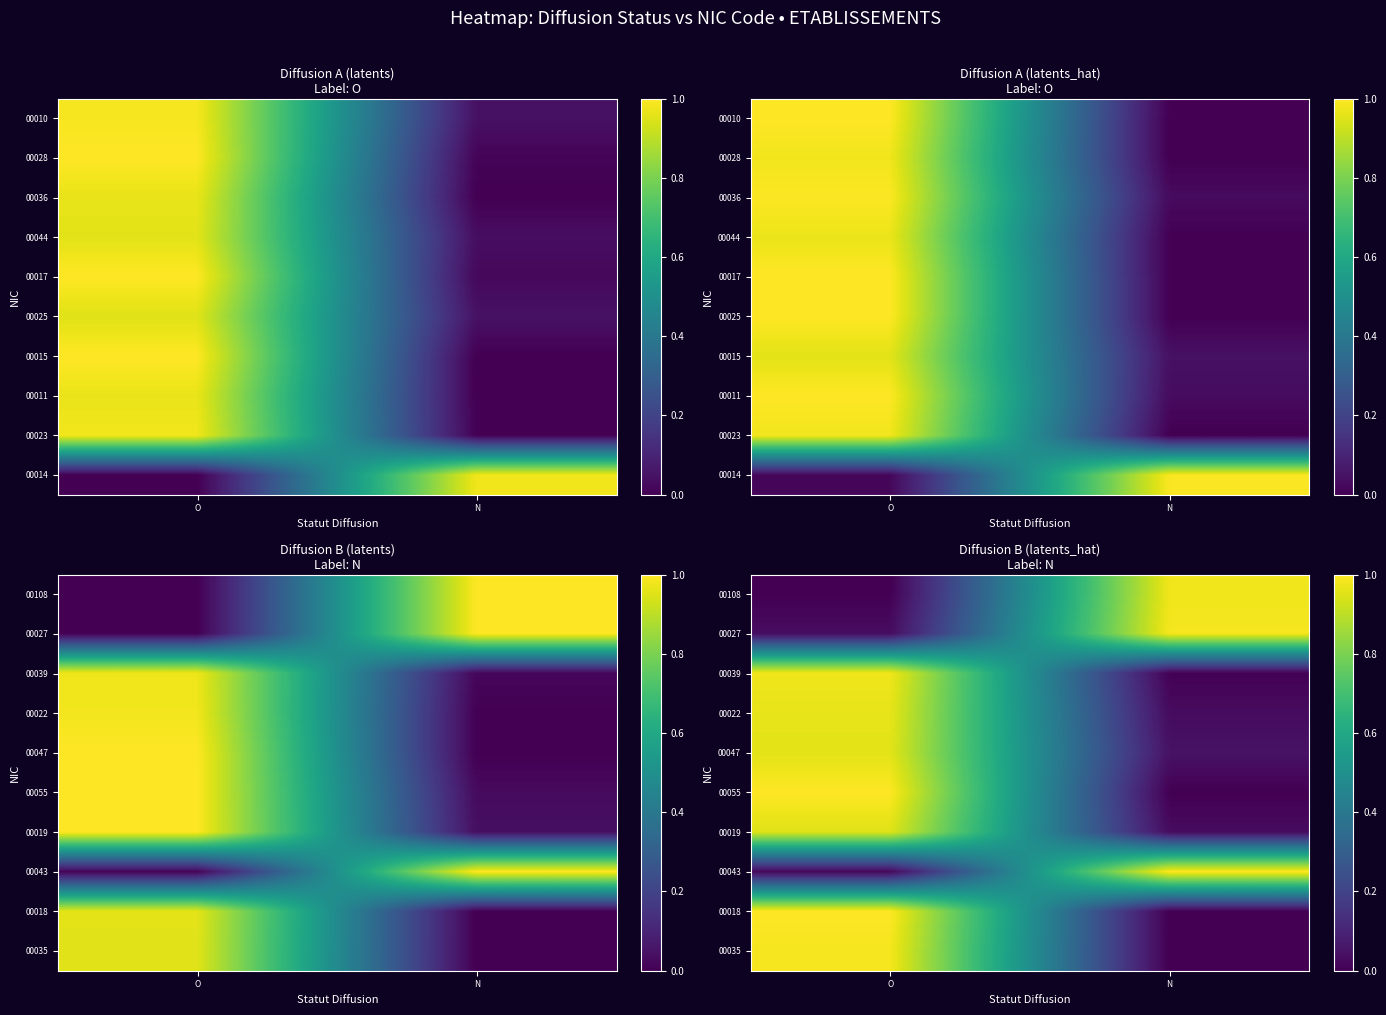

What is the difference between the 00018 values at N and O?

1.0